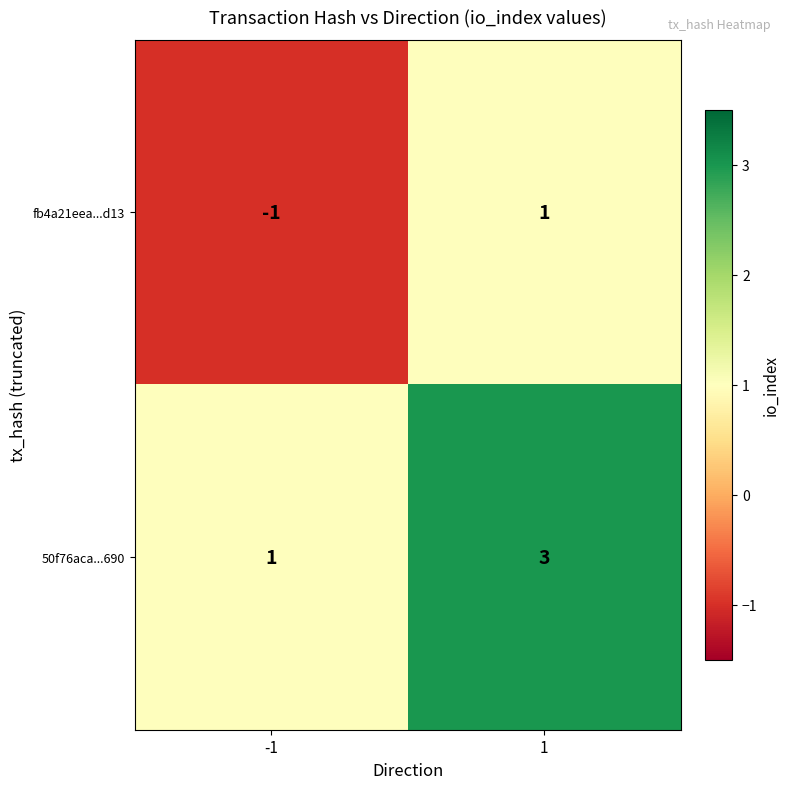

Rank the series by their average value, from lowest to highest.

fb4a21eea...d13, 50f76aca...690